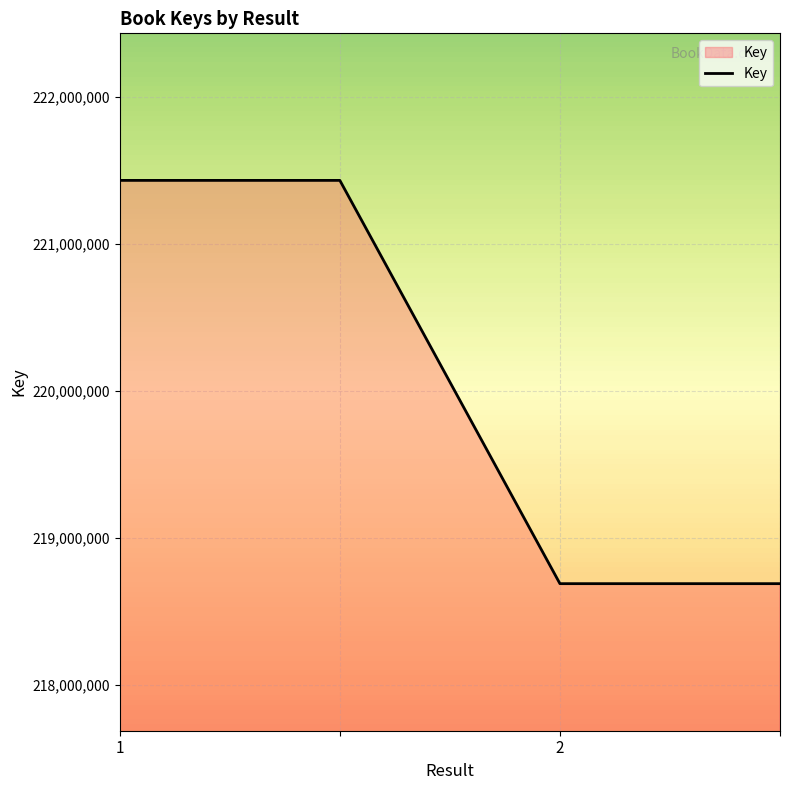

True or false: there are more than 1 points higher than both neighbors.

False